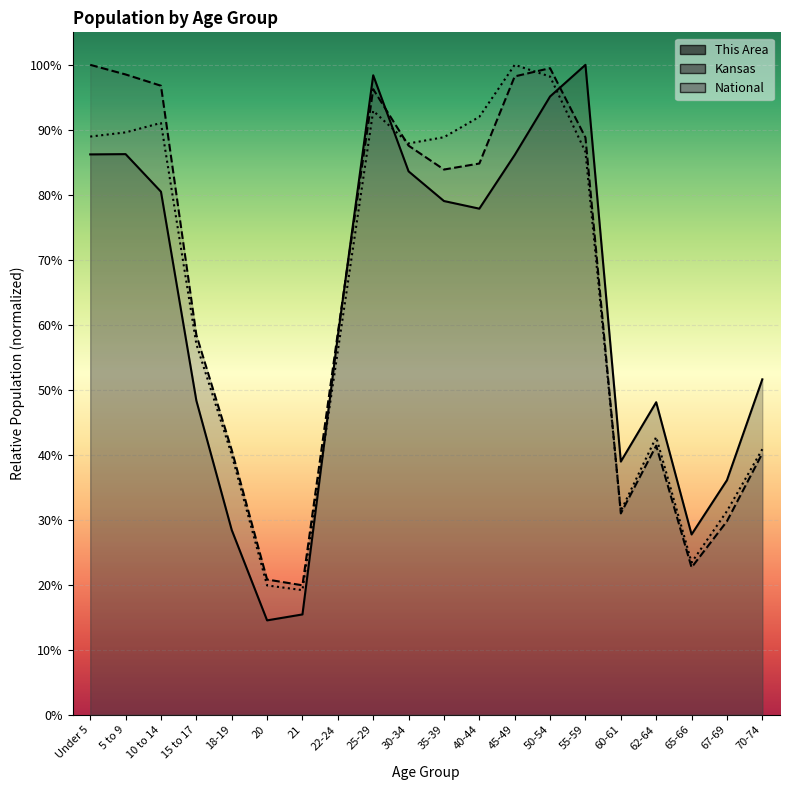

Read the Kansas value at 30-34.

0.9